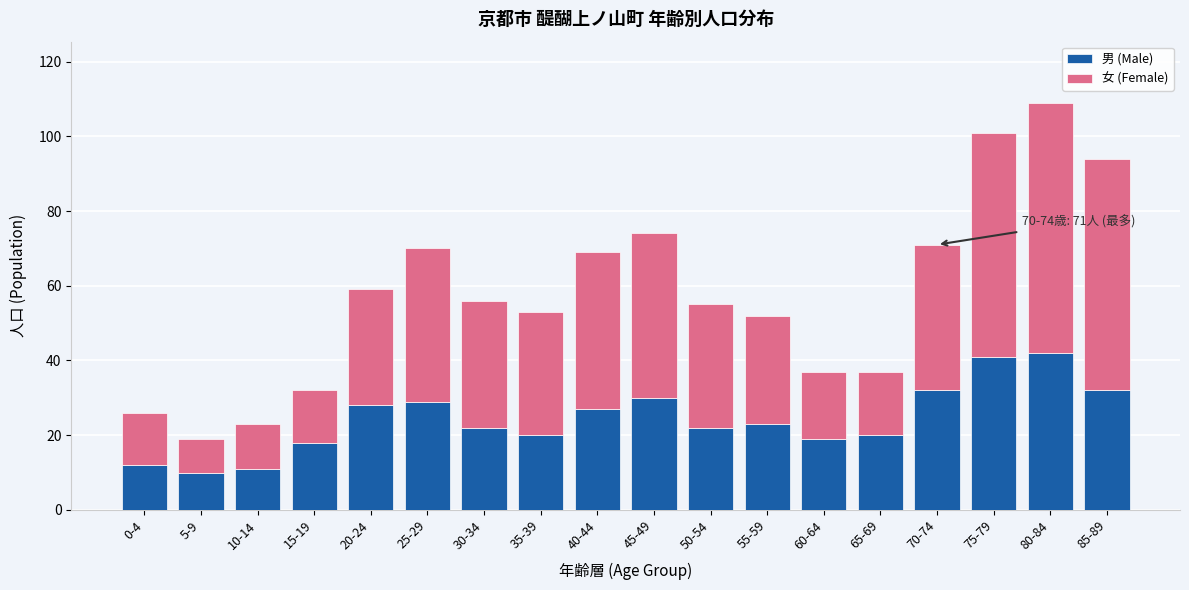

Is it true that 男 (Male) equals 19 at 60-64?

True